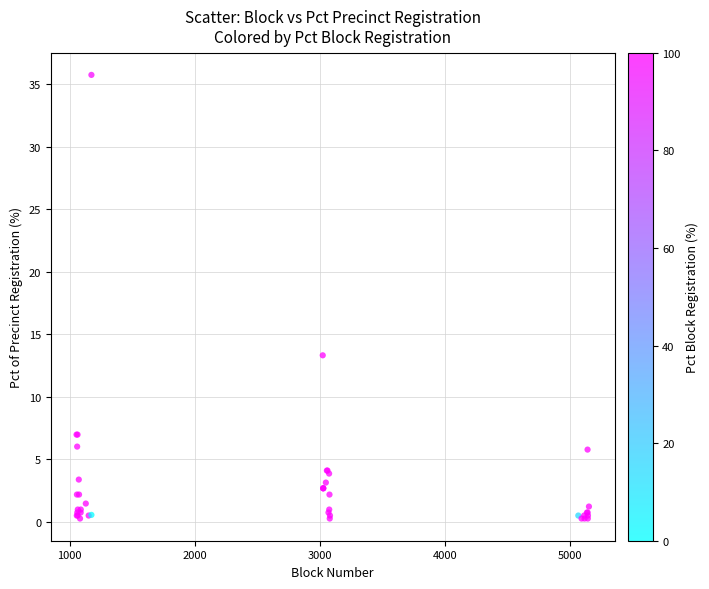

What Y value in the scatter plot is closest to 17?

13.3